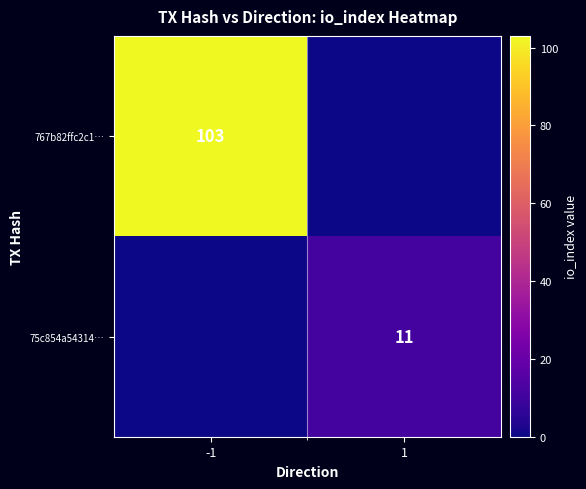

At how many categories does at least one series exceed 41?

1